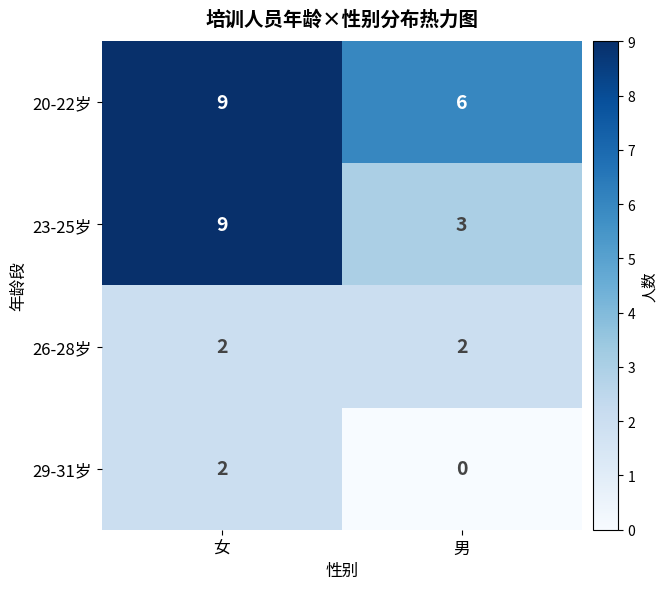

The 20-22岁 series shows 9 at 女. True or false?

True